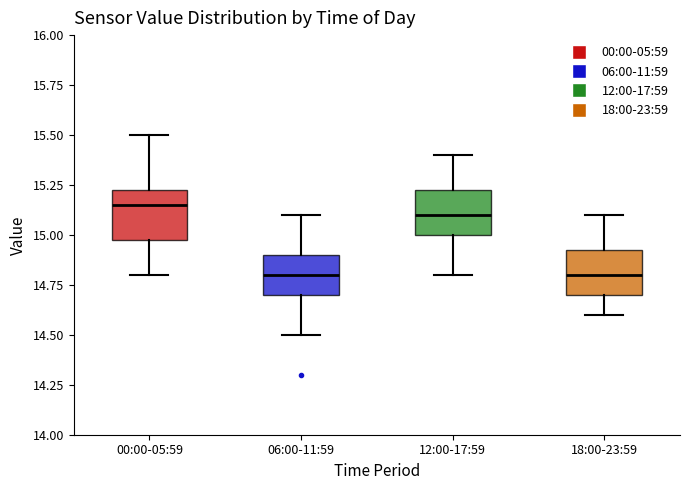

Where is the lower edge of the box for 06:00-11:59 on the y-axis? The values are not printed on the chart, so give them approximately, as read against the axis.

14.70